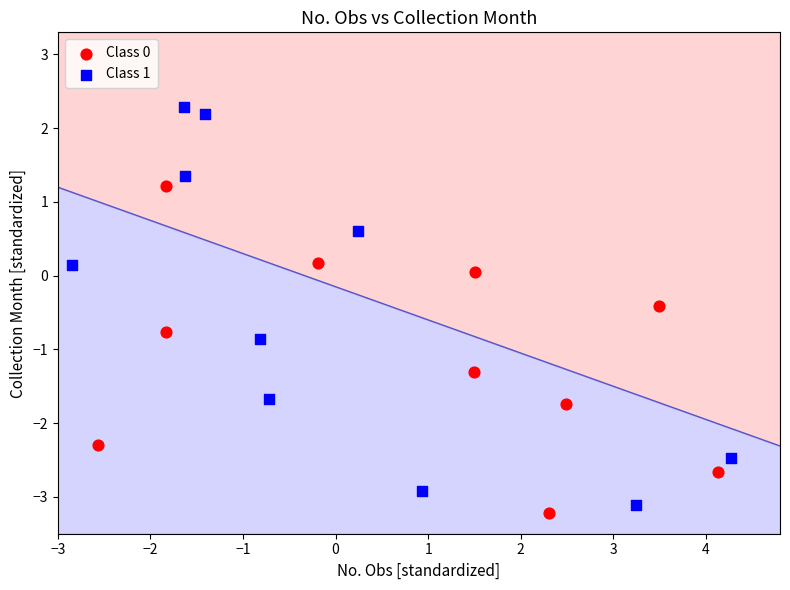

Which series reaches the maximum Y coordinate?

Class 1